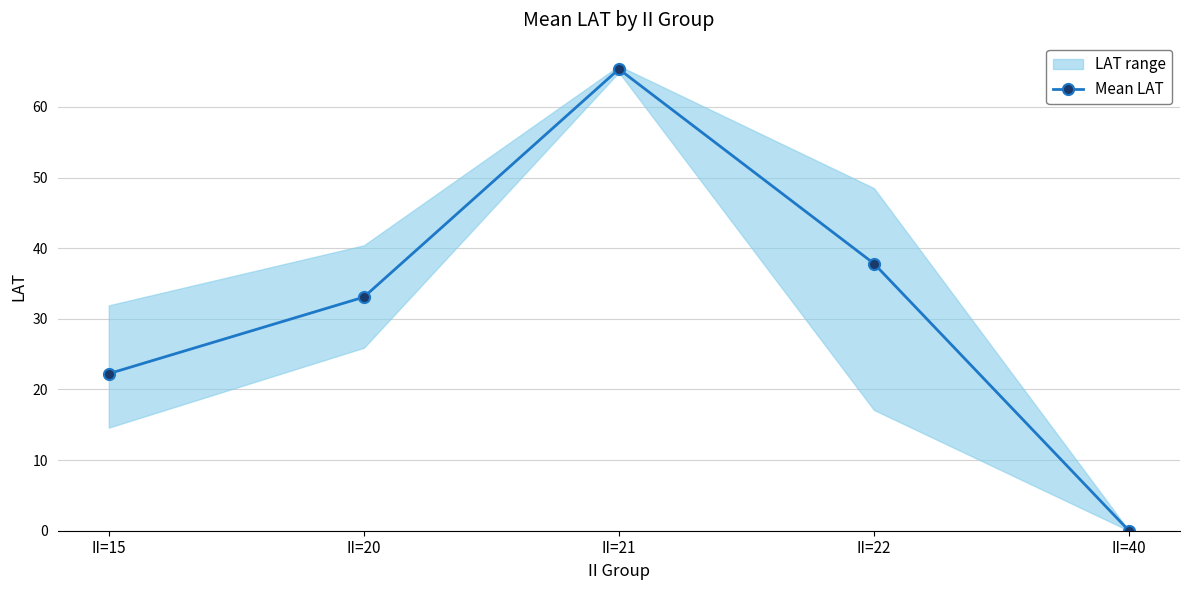

How many points are higher than both their immediate neighbors (excluding endpoints)?

1